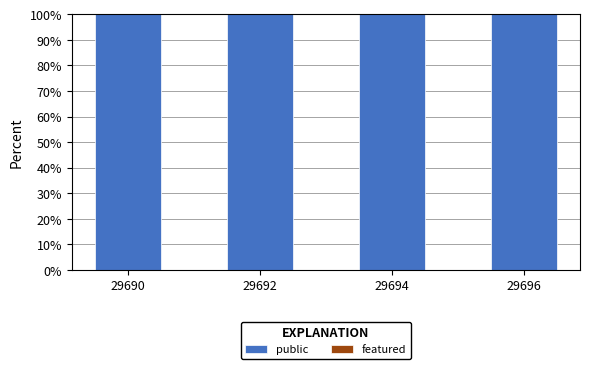

Rank the categories by featured value from lowest to highest.

29690, 29692, 29694, 29696